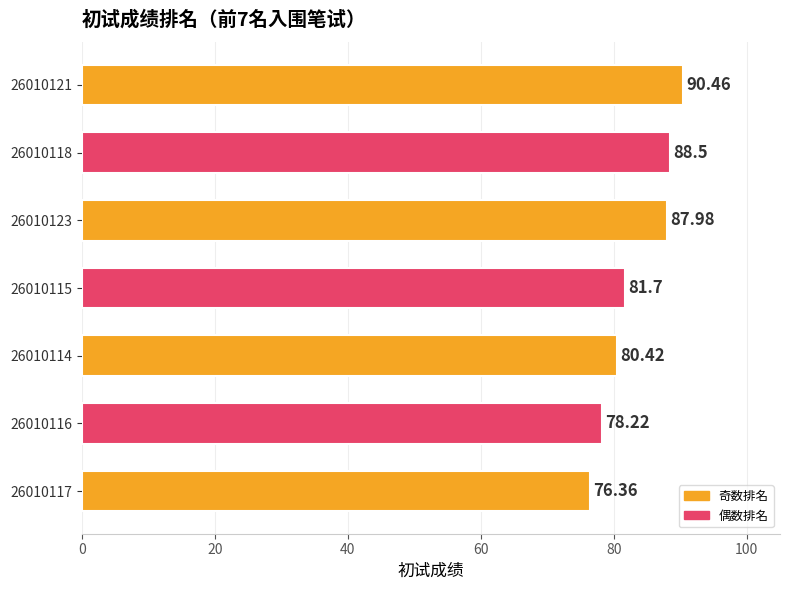

Rank the categories by value from highest to lowest.

26010121, 26010118, 26010123, 26010115, 26010114, 26010116, 26010117